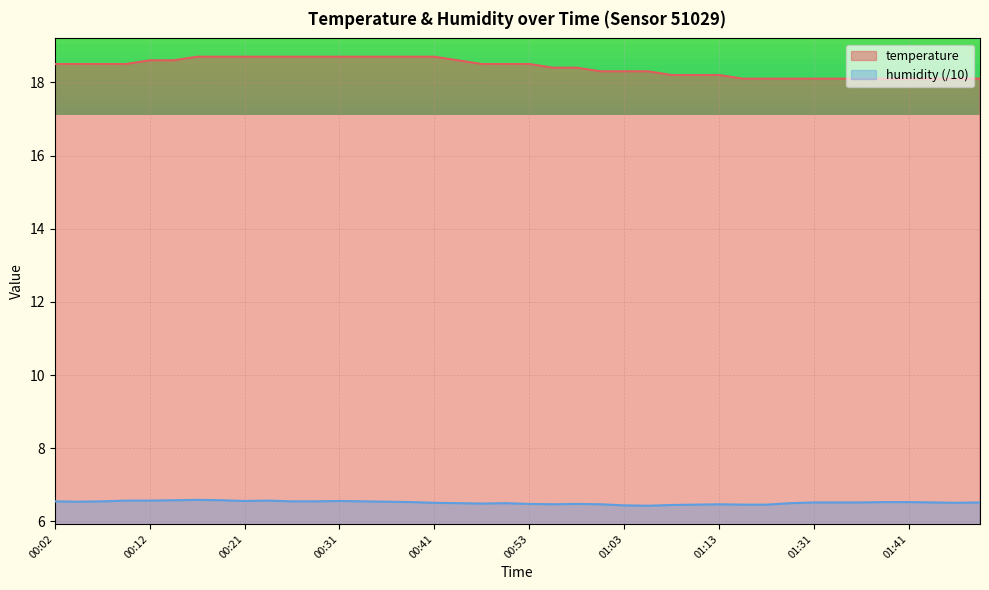

What is the minimum value shown in the chart?

6.4